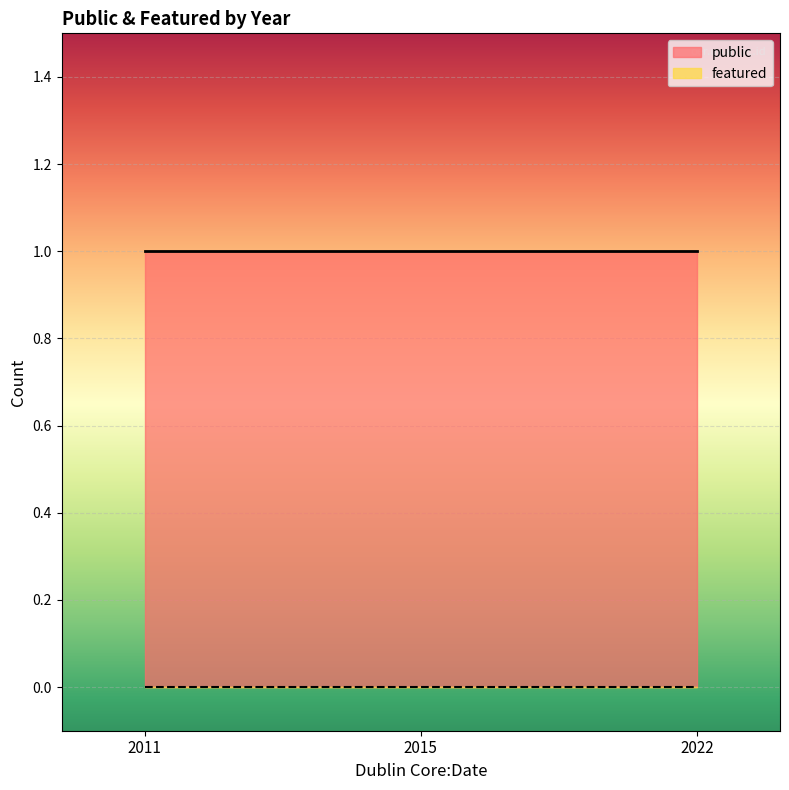

The value of public at 2015 is 1. True or false?

True